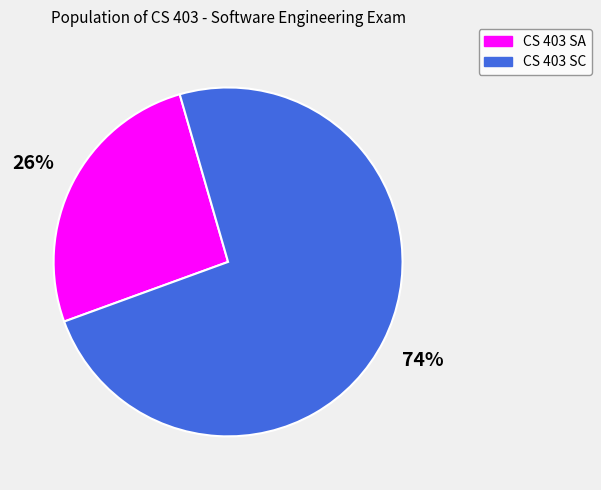

Combined, do CS 403 SC and CS 403 SA account for over 50%?

Yes